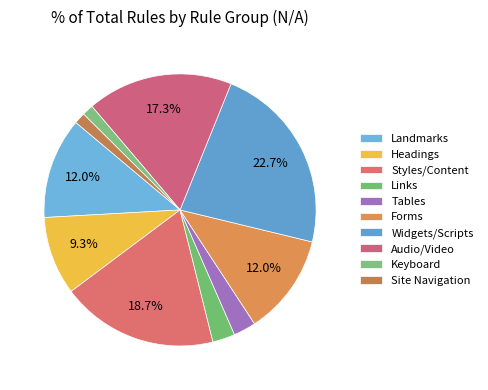

To the nearest percent, what is the difference between the Styles/Content and Forms slice percentages?

7%